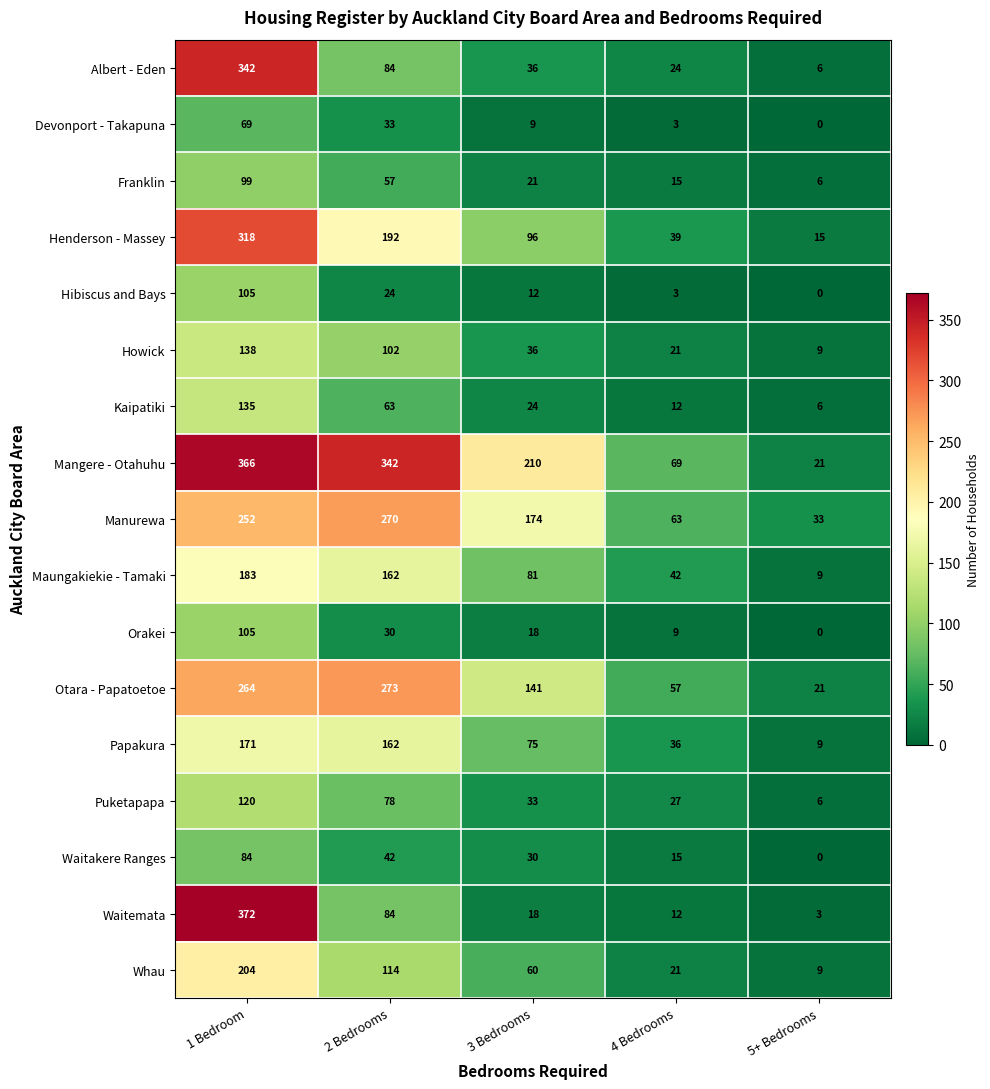

Count the number of data series in this chart.

17